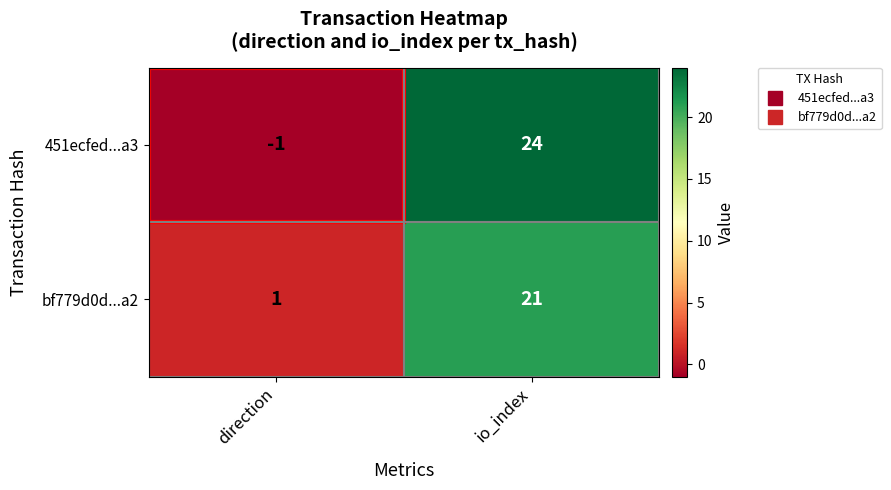

Between direction and io_index, which series saw the biggest shift?

451ecfed...a3